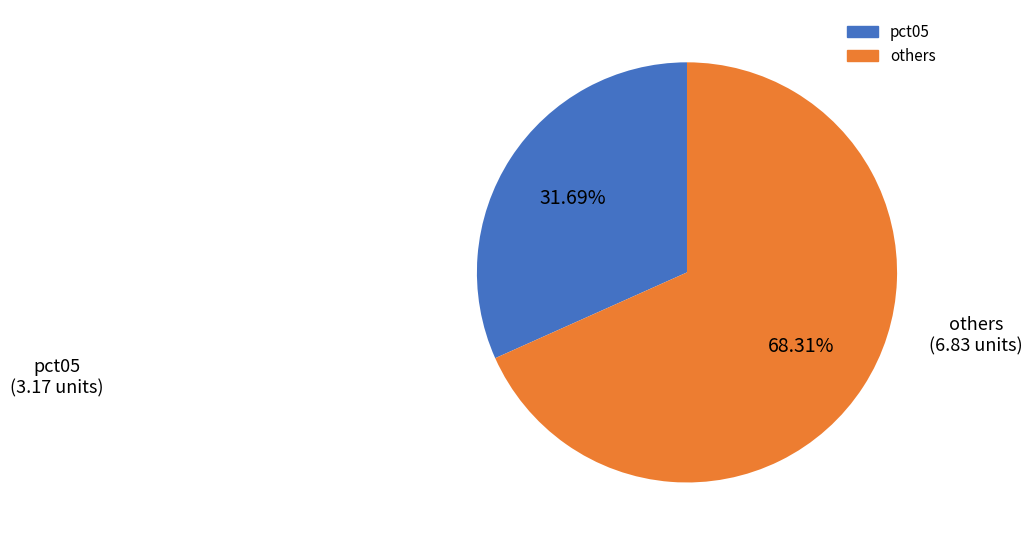

Count the number of slices in the pie.

2